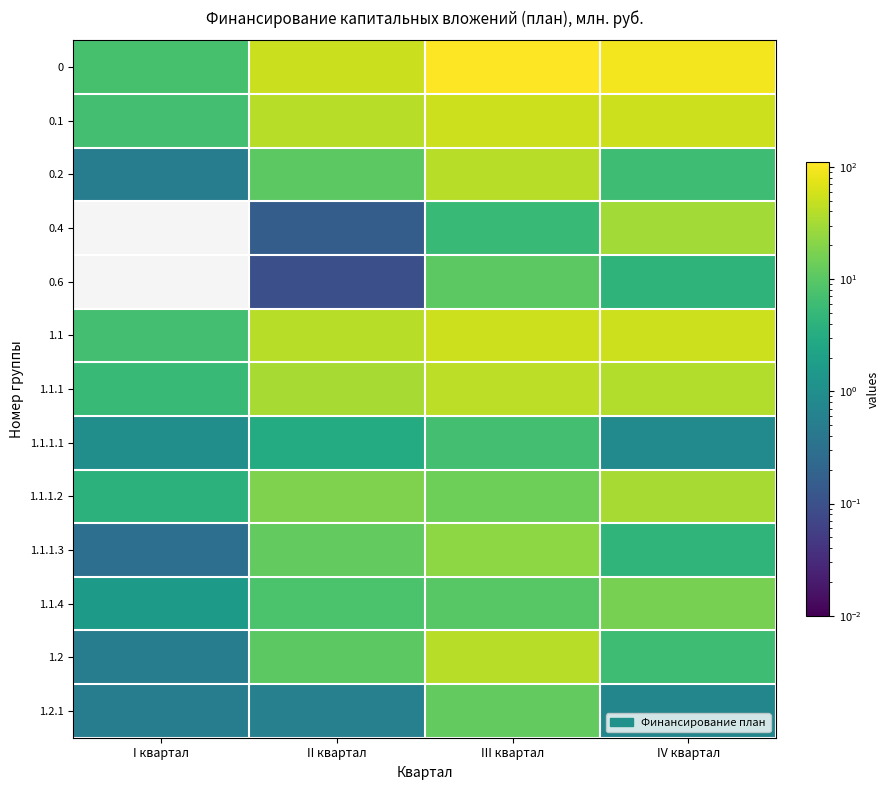

At which category does the chart reach its minimum across all series?

I квартал